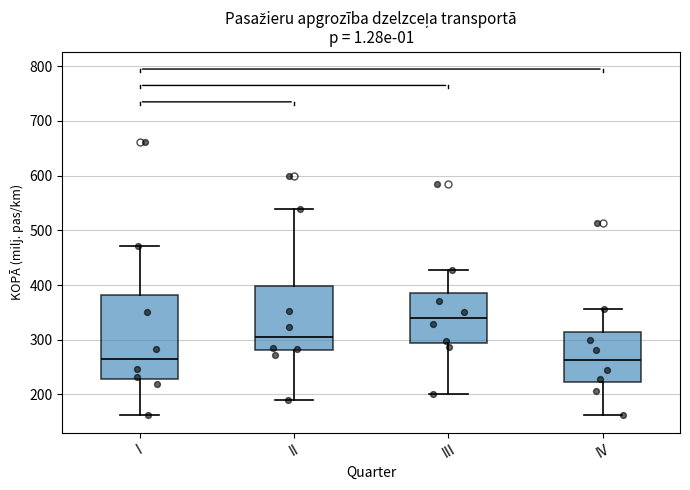

Reading left to right, transcribe this box plot: for each box, give where its median line is, the range the box spans, and where its two whiskers end, as read against the y-axis. The values are not printed on the chart, so give them approximately, as read against the axis.

I: median 260, box 230 to 380, whiskers 160 to 470
II: median 300, box 280 to 400, whiskers 190 to 540
III: median 340, box 290 to 380, whiskers 200 to 430
IV: median 260, box 220 to 310, whiskers 160 to 360